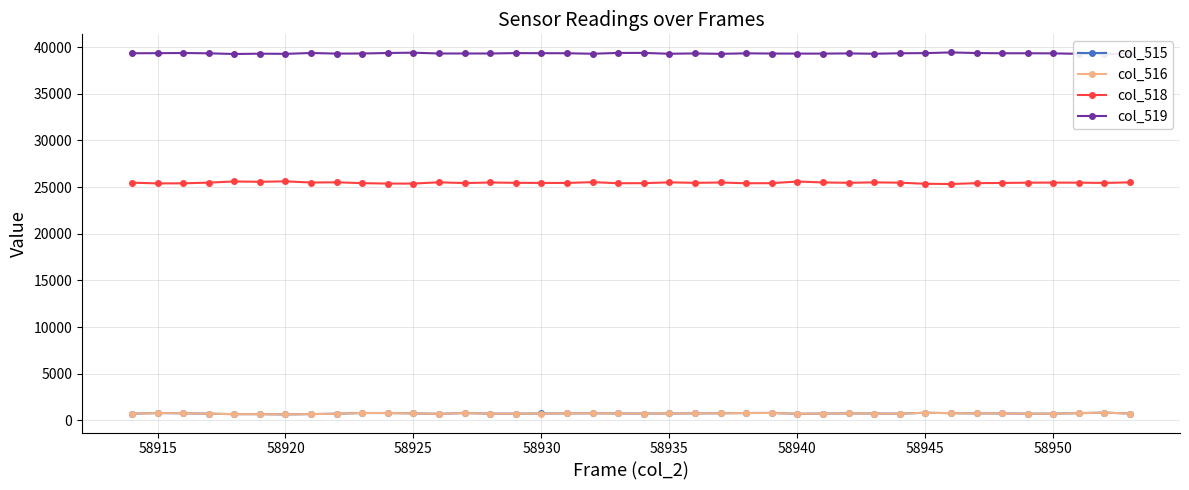

Which series has the largest total across all categories?

col_519